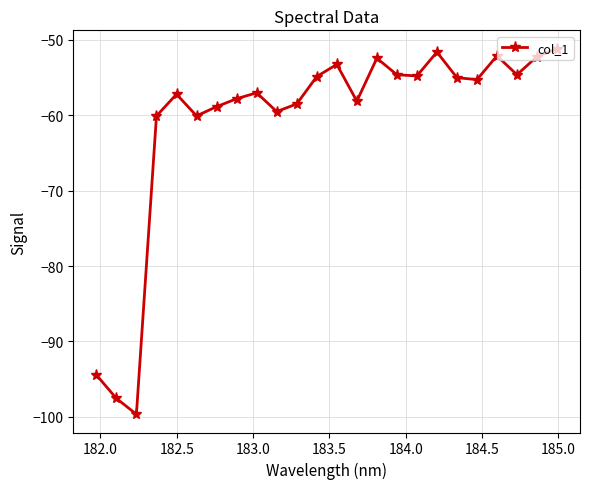

What is the sum of all values?

-1460.9